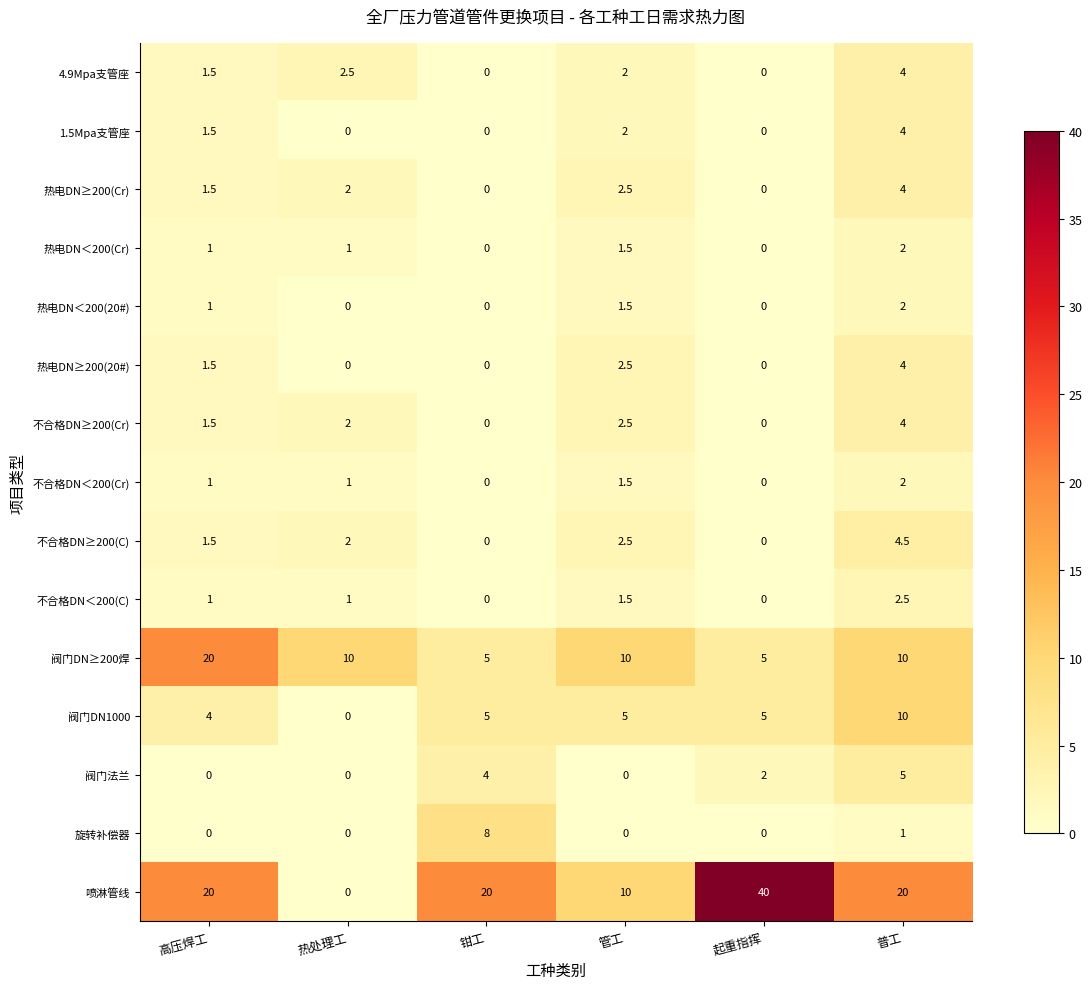

What is the approximate value of 阀门DN≥200焊 at 起重指挥?

5.0